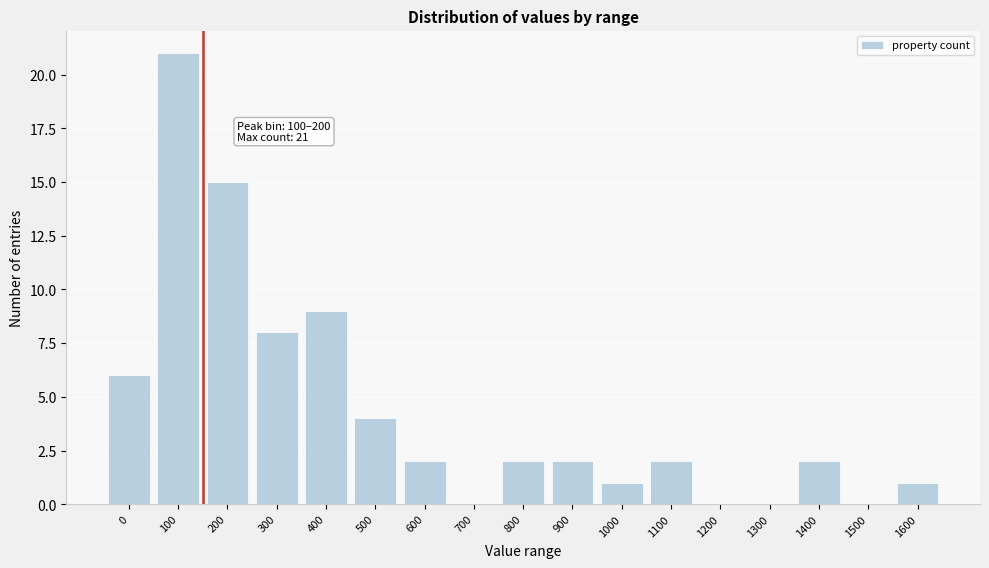

Reading left to right, transcribe all the data shown in this chart.

0=6	100=21	200=15	300=8	400=9	500=4	600=2	700=0	800=2	900=2	1000=1	1100=2	1200=0	1300=0	1400=2	1500=0	1600=1